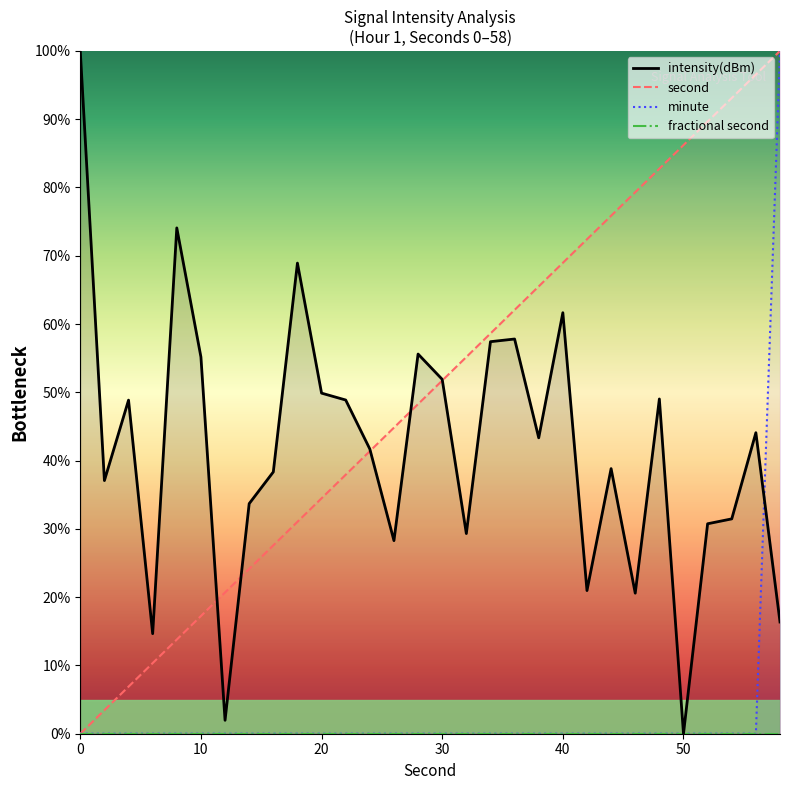

List the series in order of their peak value, lowest first.

fractional second, intensity(dBm), second, minute